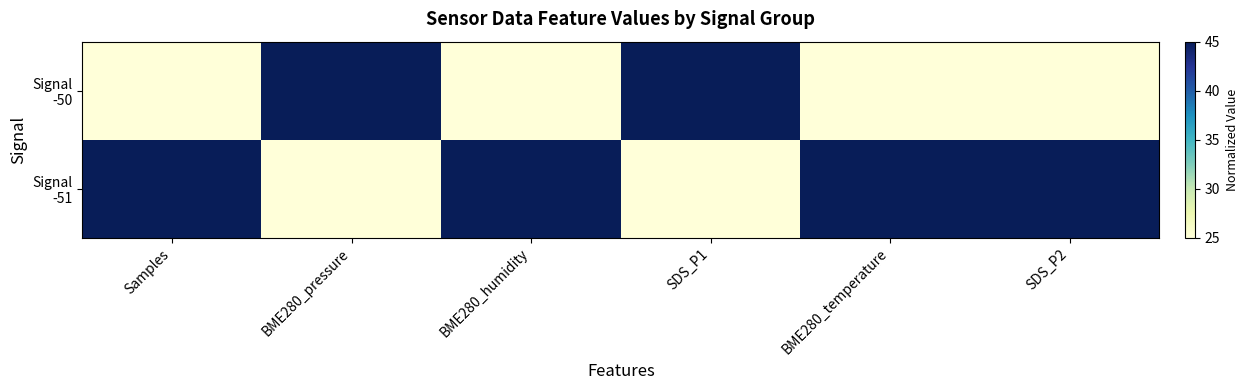

At how many categories does at least one series exceed 29?

6